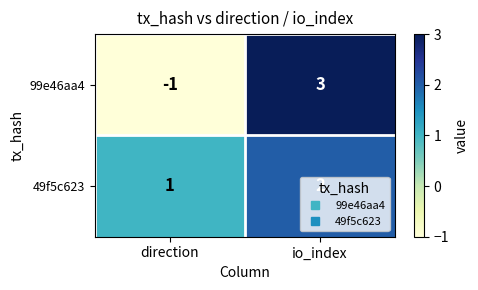

What is the sum of the 49f5c623 values at io_index and direction?

3